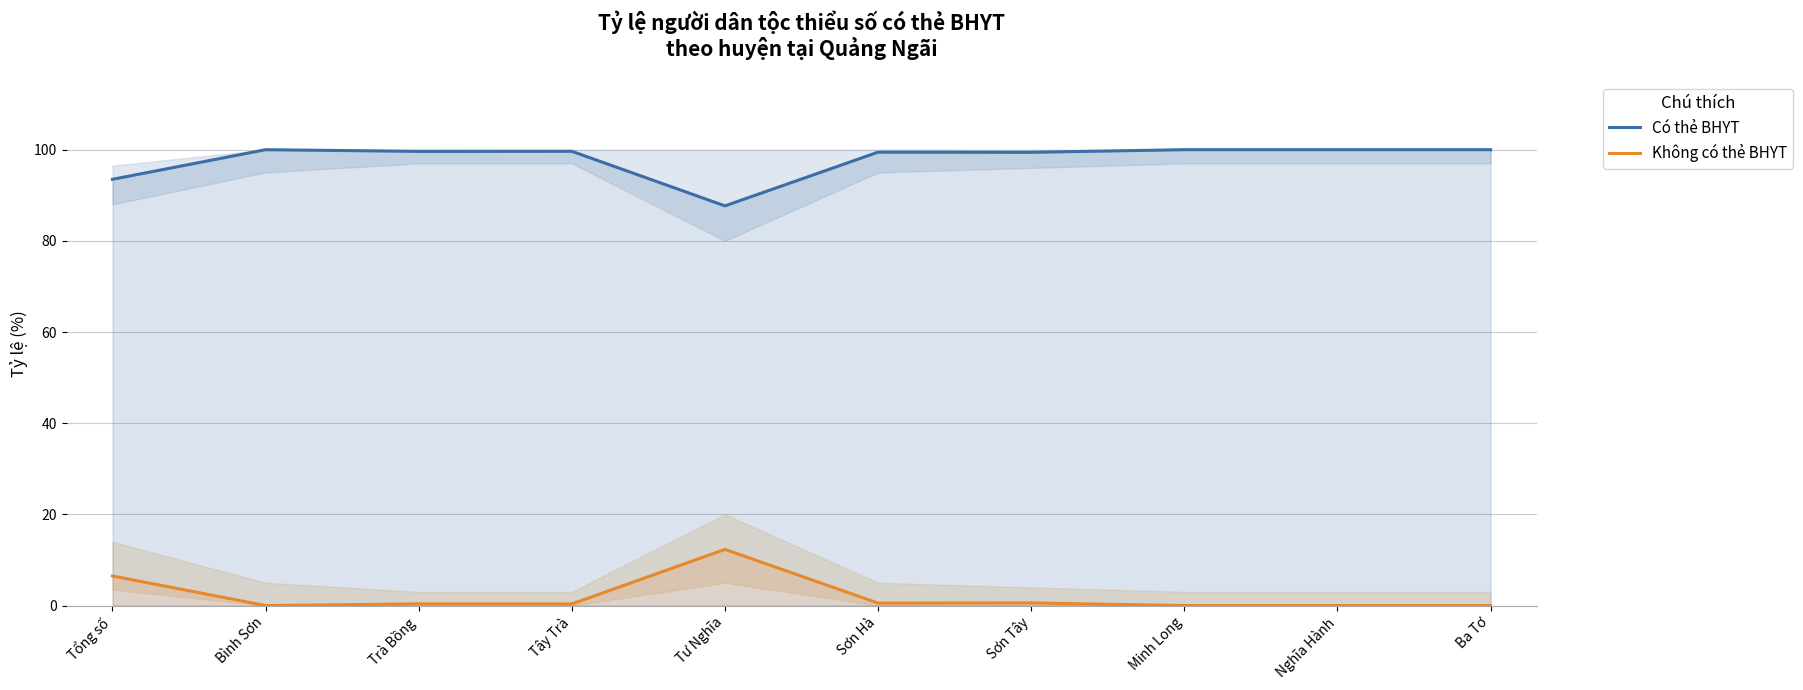

Reading right to left, what are all the values shown in this chart?

Có thẻ BHYT: 100.0	100.0	100.0	99.4	99.5	87.7	99.6	99.6	100.0	93.5
Không có thẻ BHYT: 0.0	0.0	0.0	0.6	0.5	12.3	0.4	0.4	0.0	6.5